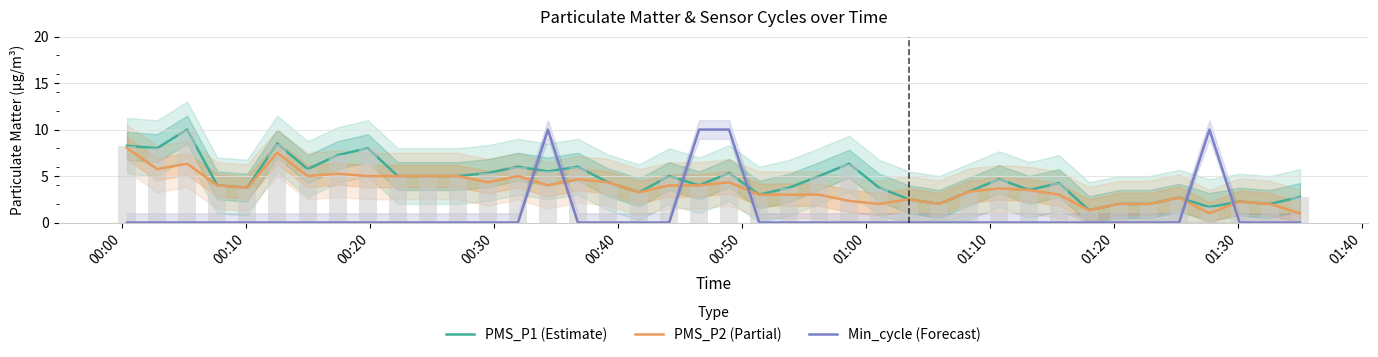

How many values in the PMS_P2 (Partial) series are below 3?

12